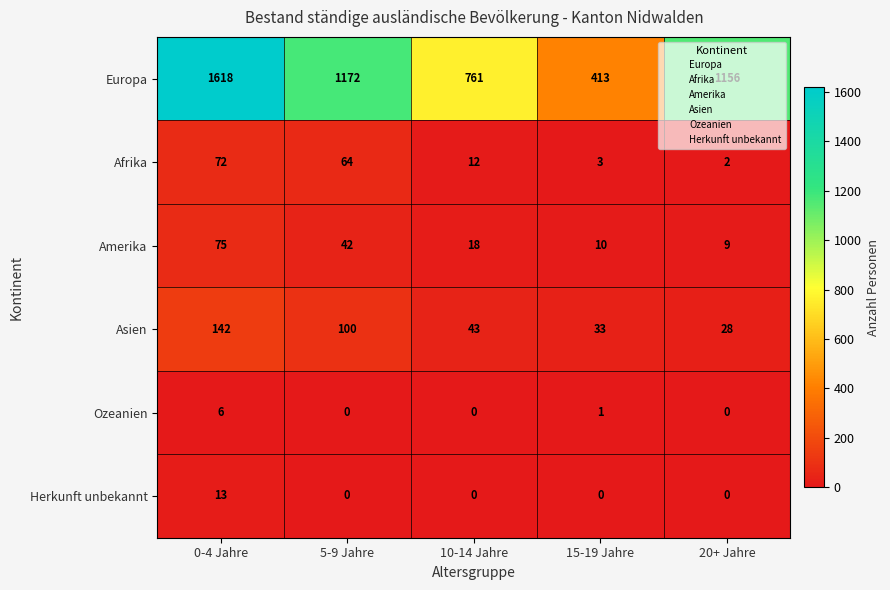

At which category is the sum across all series the highest?

0-4 Jahre